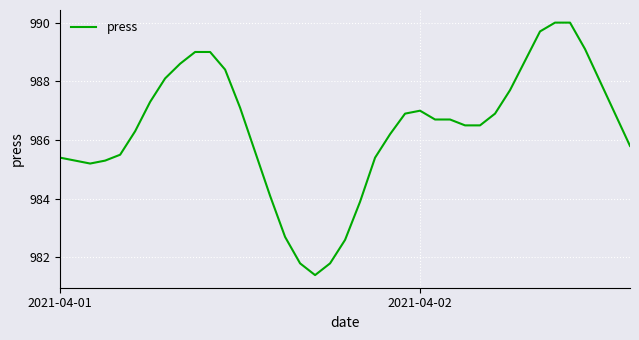

Reading left to right, list all the values displayed in this chart.

985.4	985.3	985.2	985.3	985.5	986.3	987.3	988.1	988.6	989.0	989.0	988.4	987.1	985.6	984.1	982.7	981.8	981.4	981.8	982.6	983.9	985.4	986.2	986.9	987.0	986.7	986.7	986.5	986.5	986.9	987.7	988.7	989.7	990.0	990.0	989.1	988.0	986.9	985.8